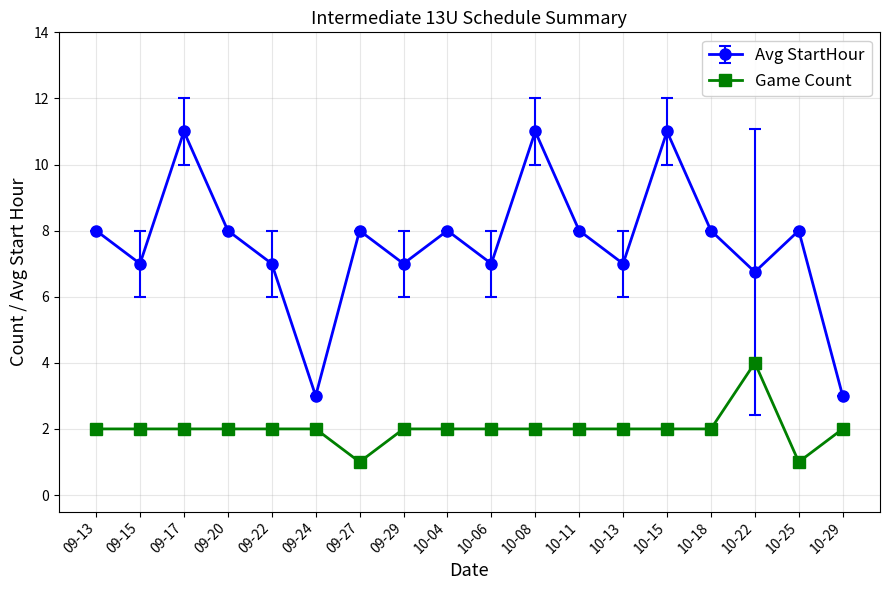

What are all the series names shown in the legend?

Avg StartHour, Game Count